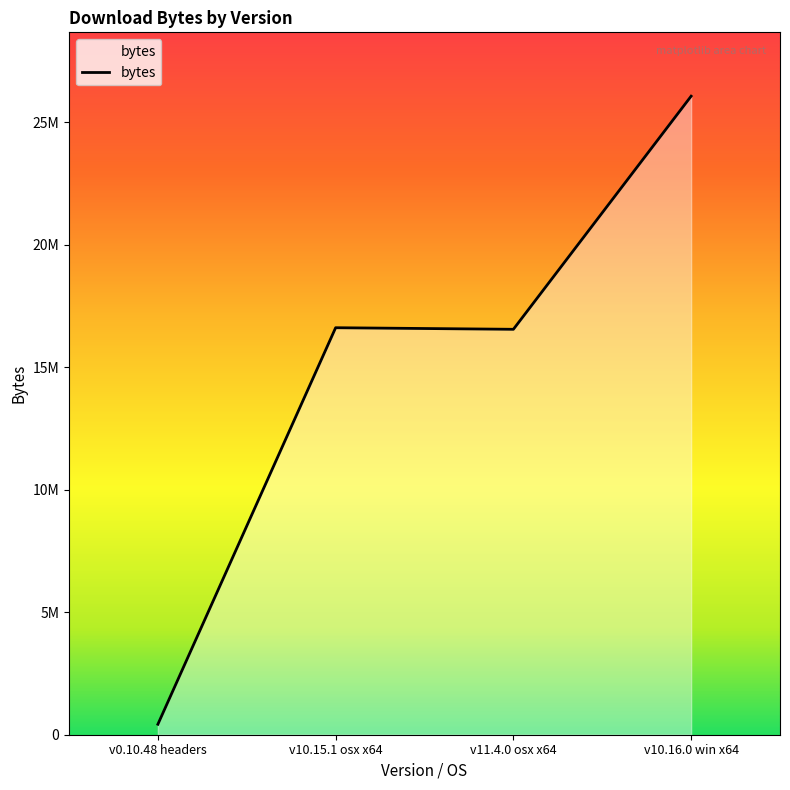

Rank the categories by value from highest to lowest.

v10.16.0 win x64, v10.15.1 osx x64, v11.4.0 osx x64, v0.10.48 headers